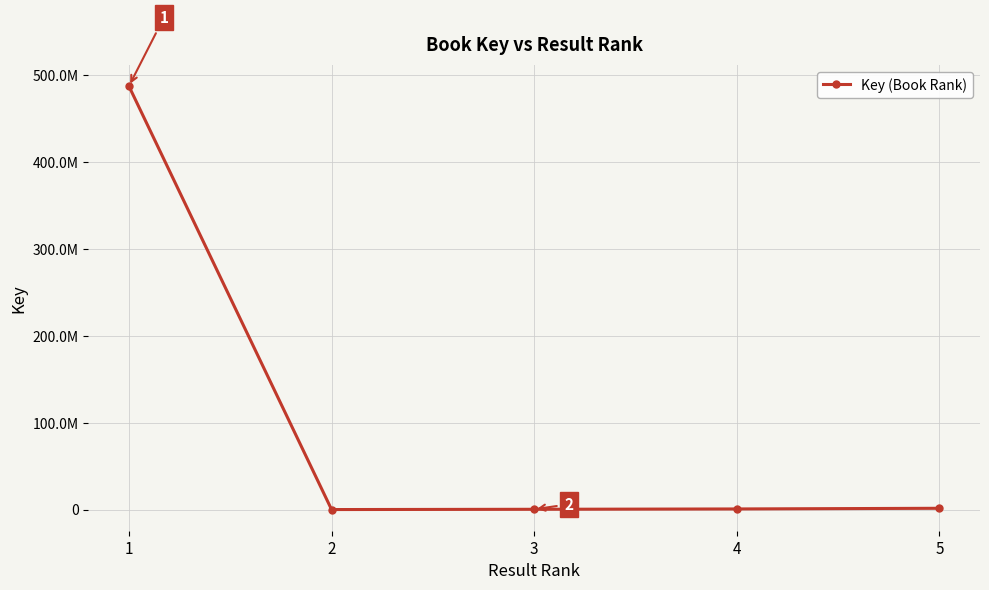

Reading left to right, list all the values displayed in this chart.

487670757	6631	314852	702745	1464750